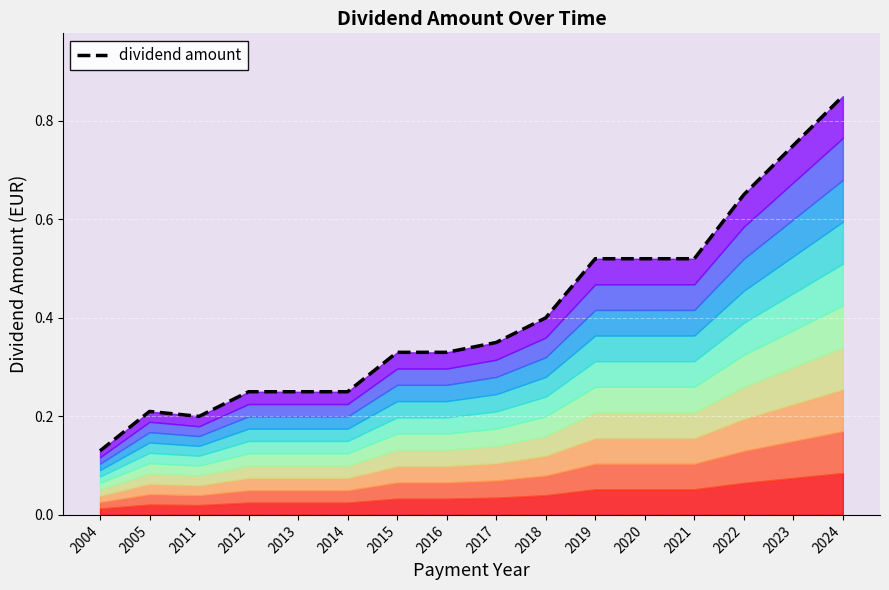

The chart shows a value of 0.2 at 2019. True or false?

False